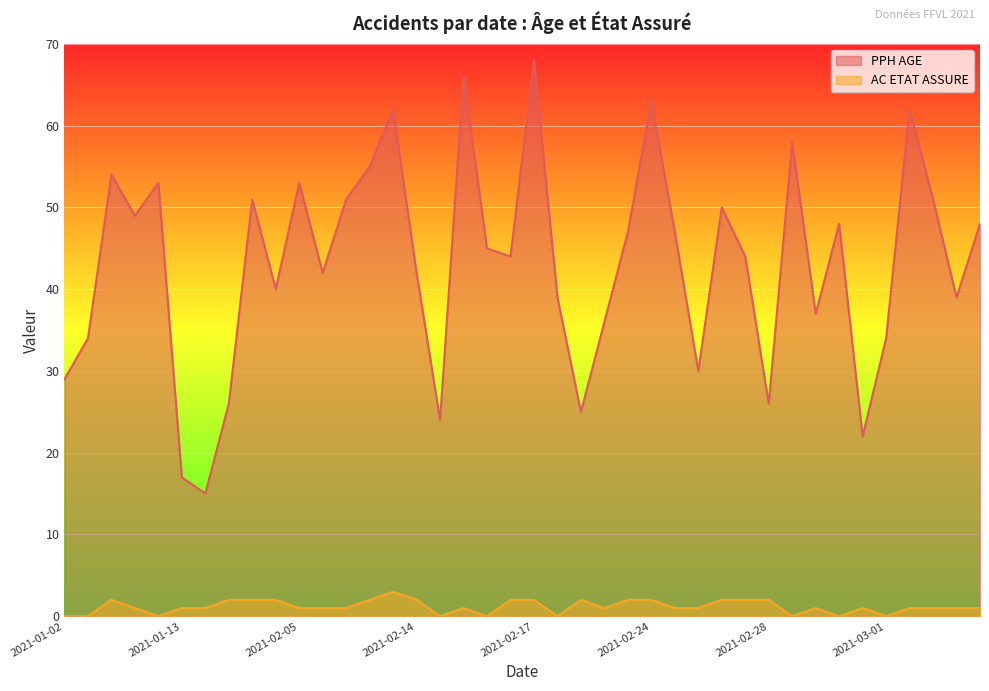

In AC ETAT ASSURE, how many points are higher than both neighbors (excluding endpoints)?

6